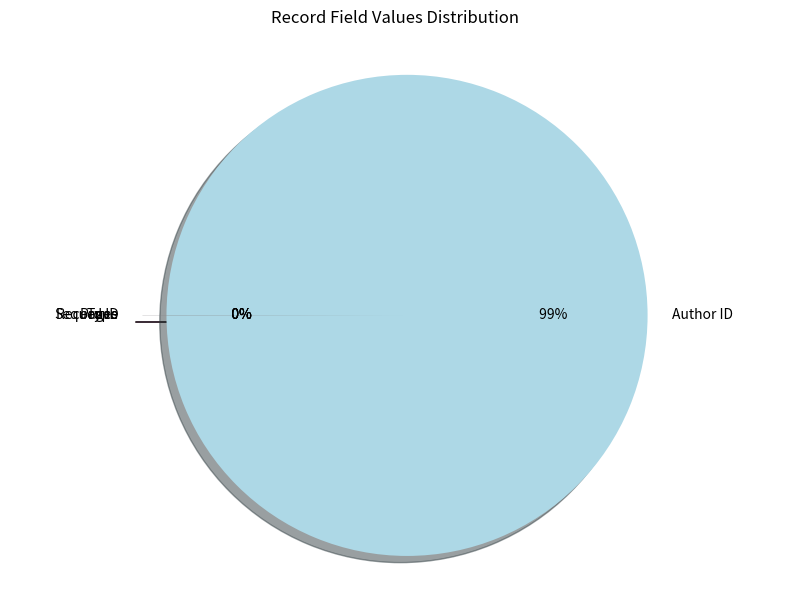

Is there any slice that represents more than half of the pie?

Yes